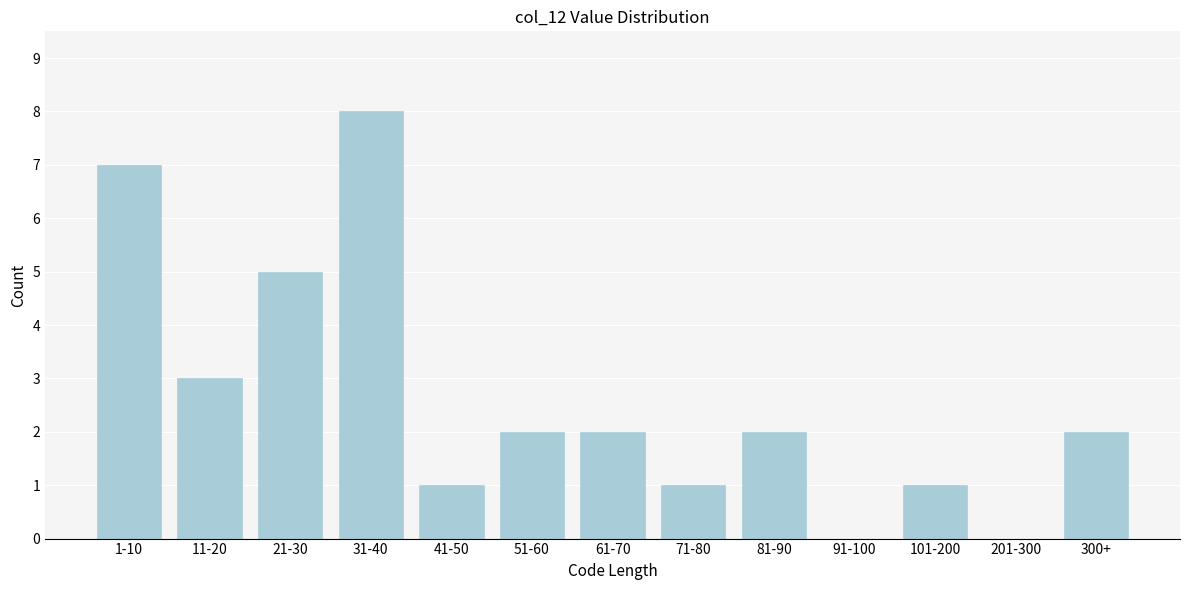

Reading left to right, what are all the values shown in this chart?

1-10=7	11-20=3	21-30=5	31-40=8	41-50=1	51-60=2	61-70=2	71-80=1	81-90=2	91-100=0	101-200=1	201-300=0	300+=2